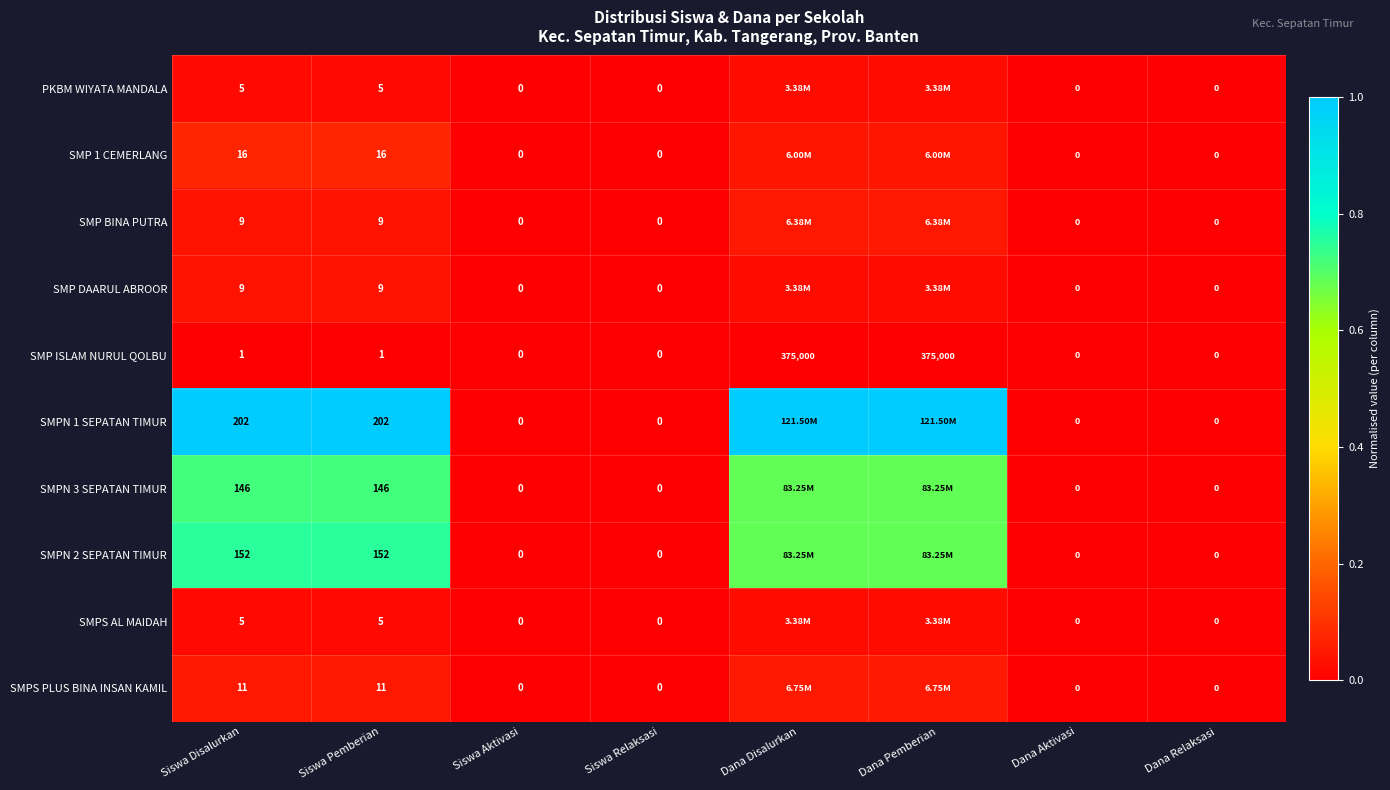

Is the value of SMPS AL MAIDAH at Dana Aktivasi greater than the value of SMP 1 CEMERLANG at Siswa Disalurkan?

No